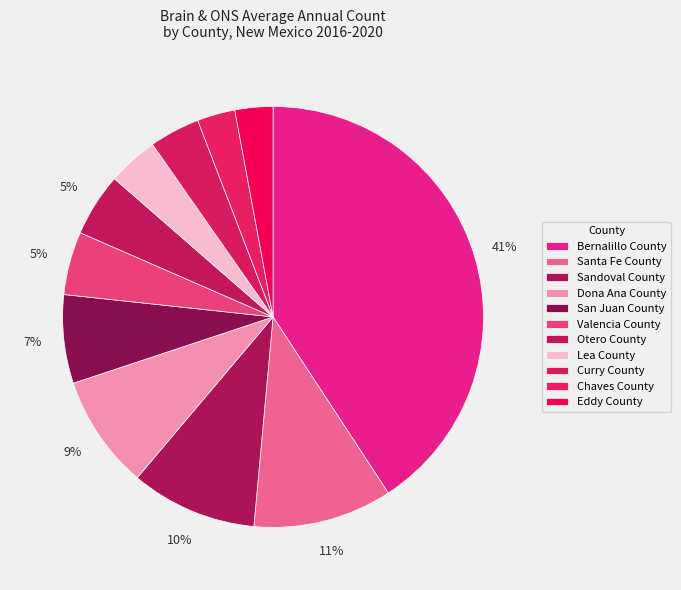

Count the number of slices in the pie.

11